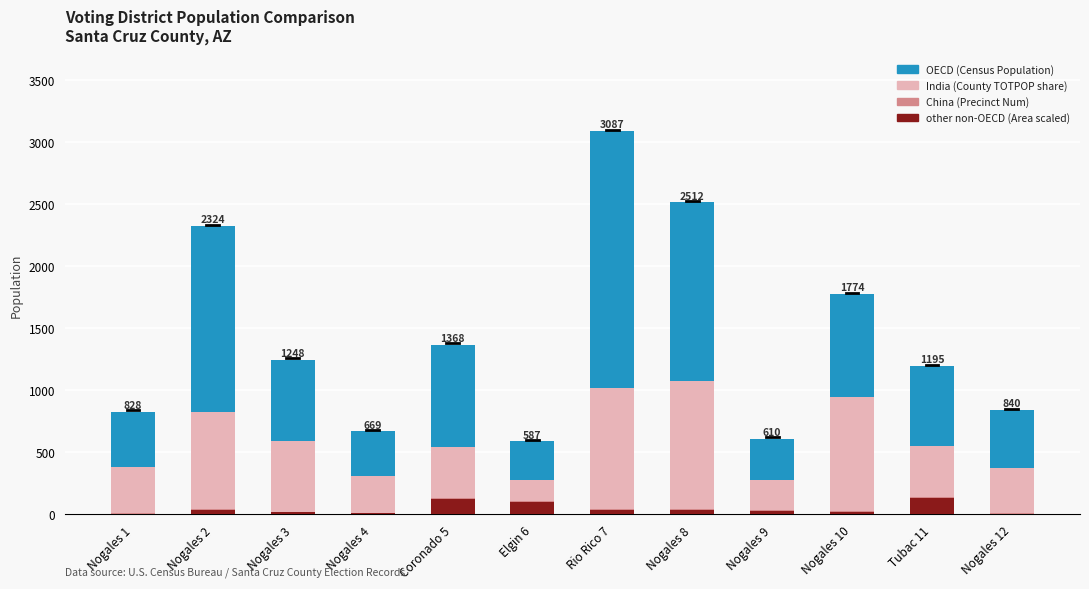

At which category is the sum across all series the highest?

Rio Rico 7